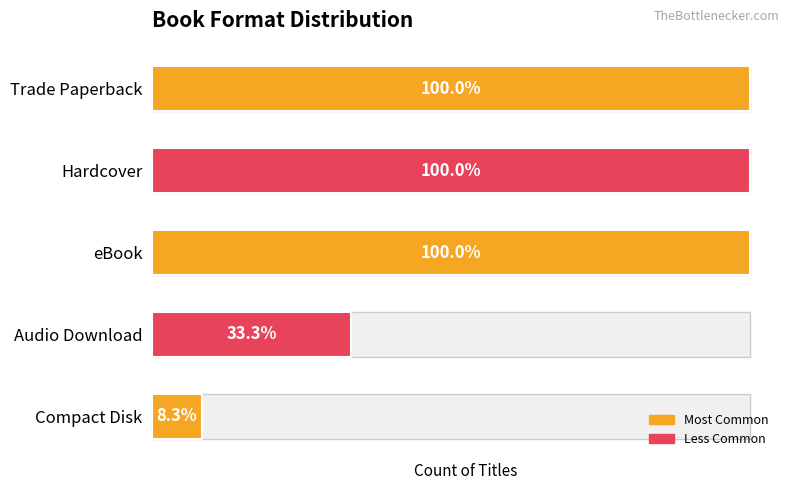

Count the number of categories in the chart.

5